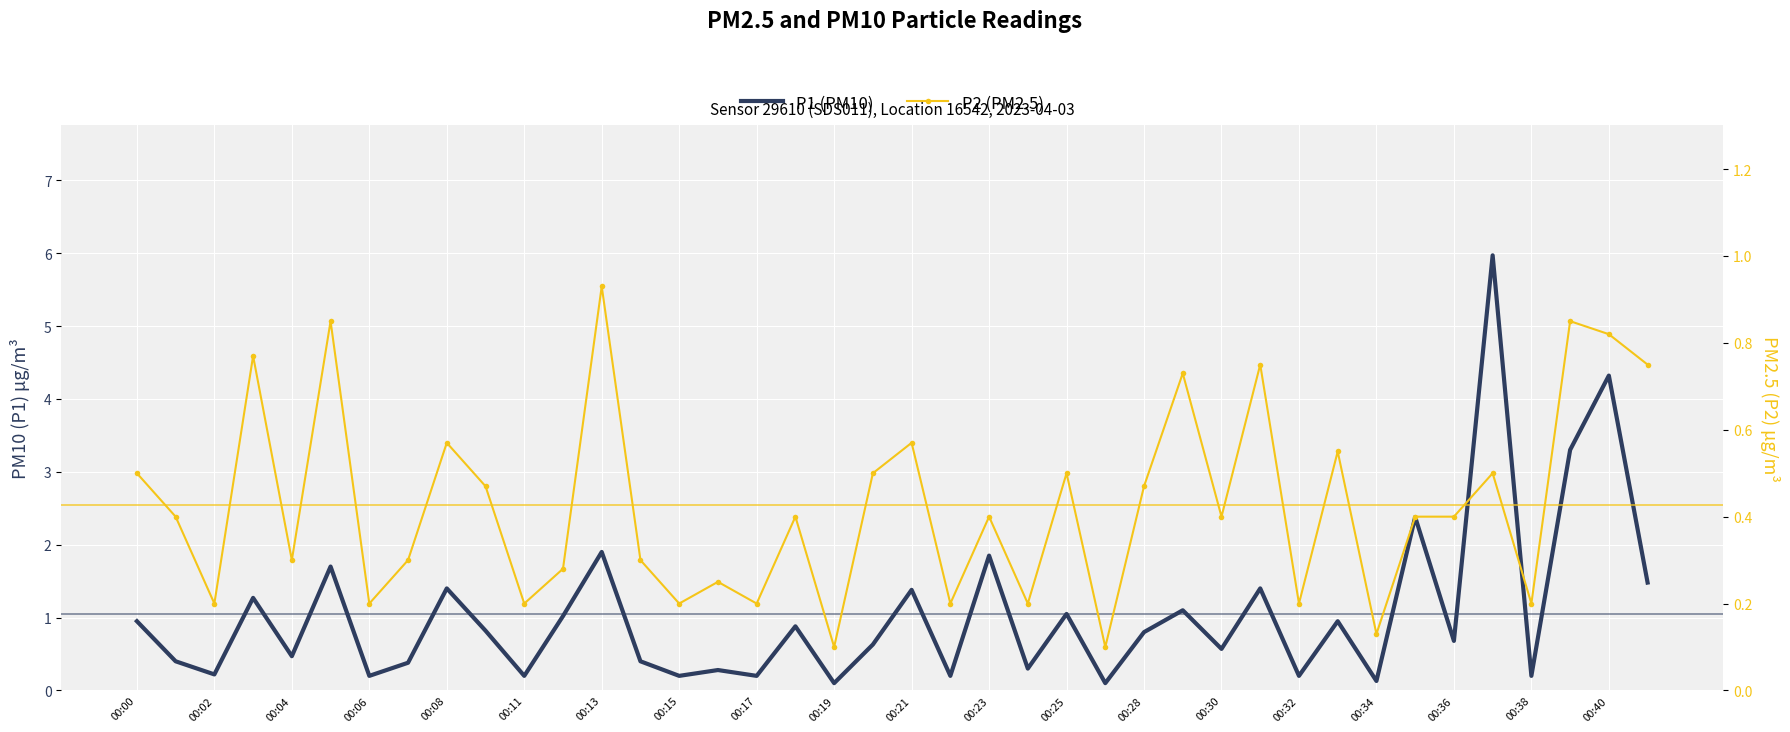

How many lines are shown in the chart?

2